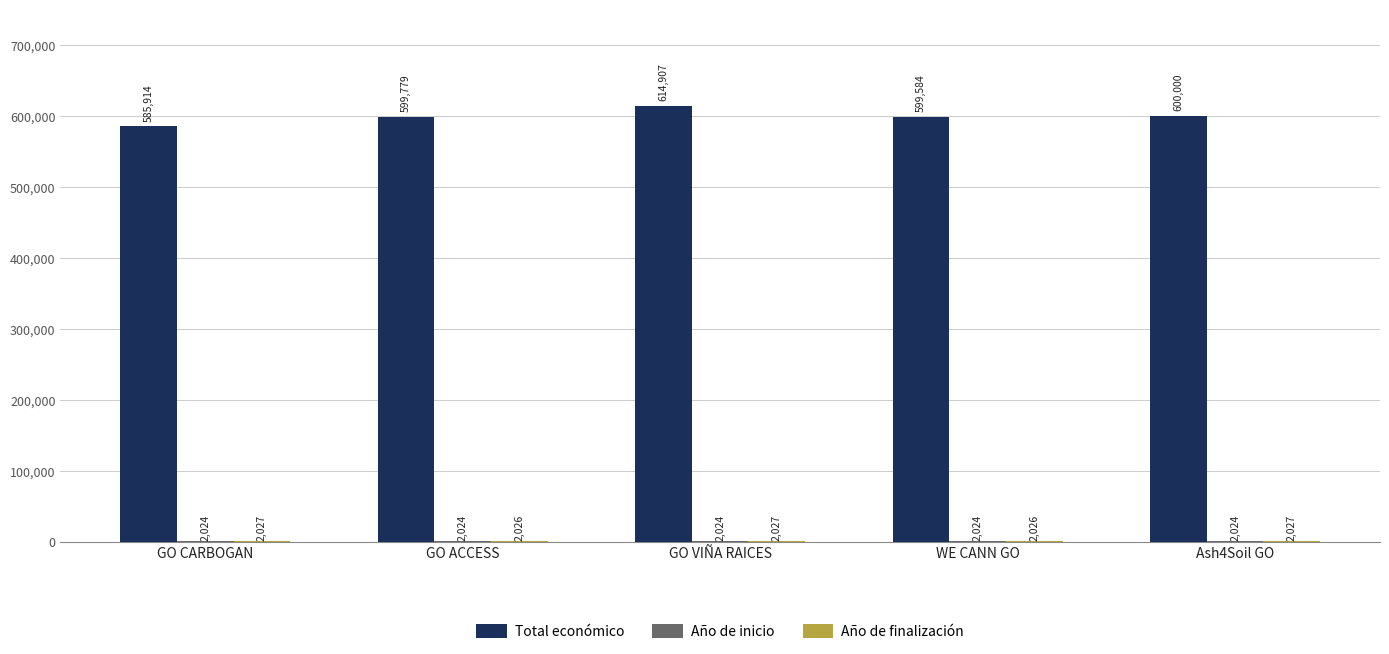

Between GO CARBOGAN and Ash4Soil GO, which series saw the biggest shift?

Total económico